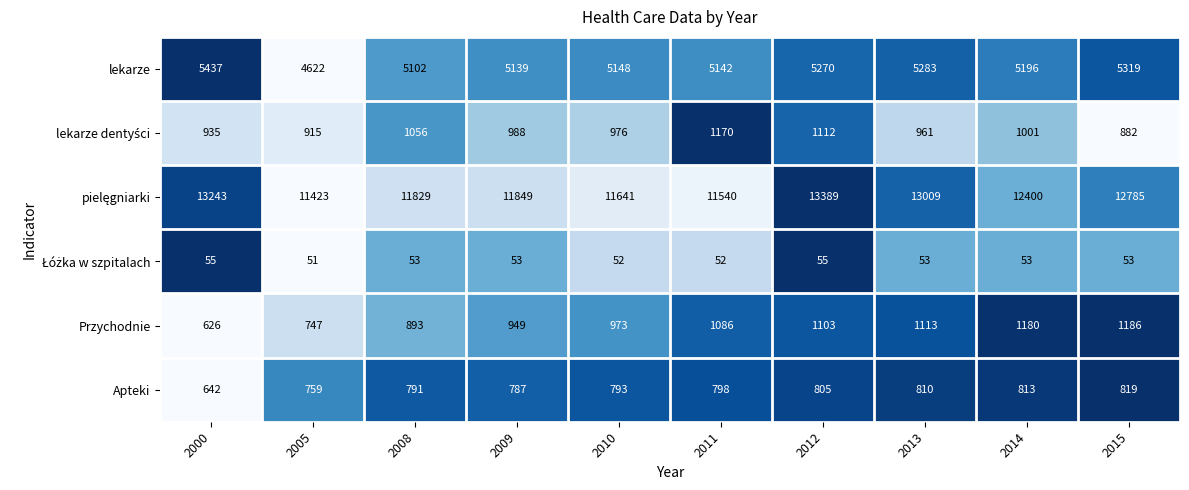

What is the total value across all series at 2008?

19724